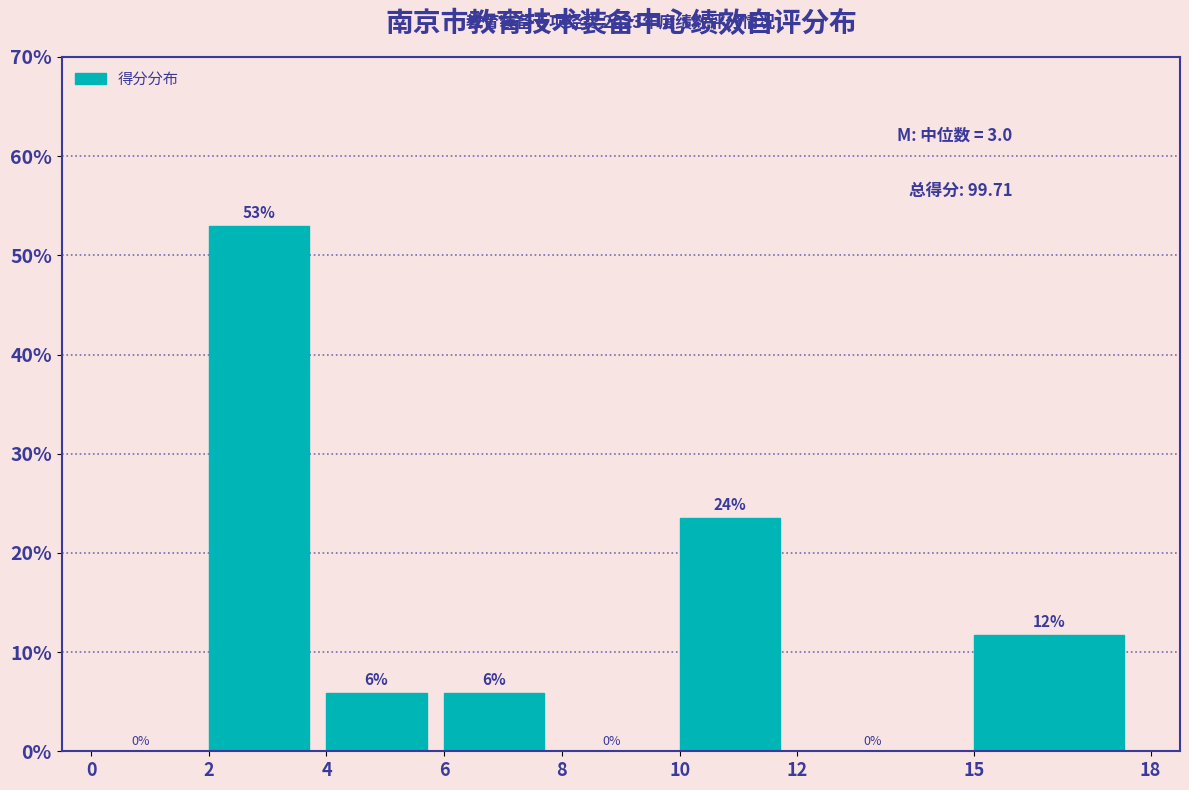

Which range on the x-axis has the tallest bar?

2 to 4